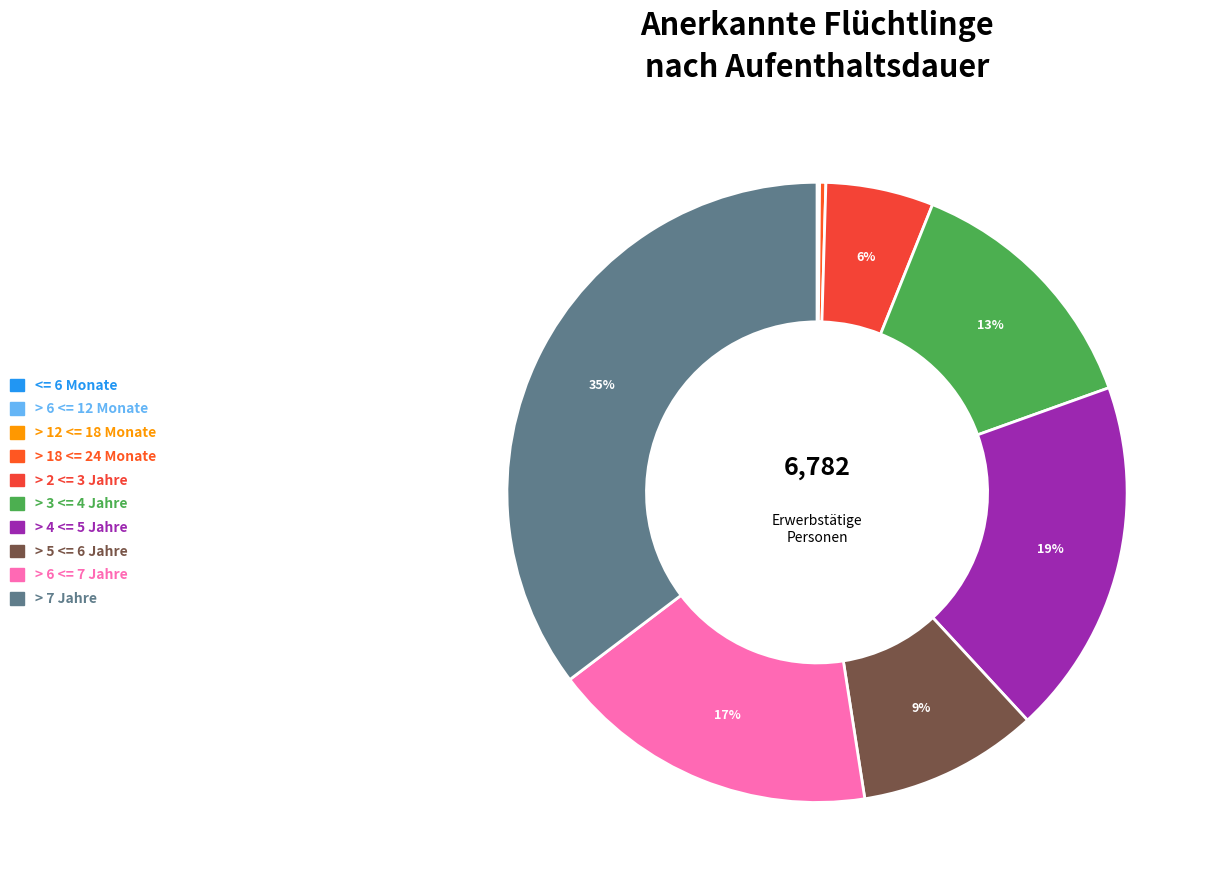

How much of the chart is everything except > 6 <= 7 Jahre?

82.9%